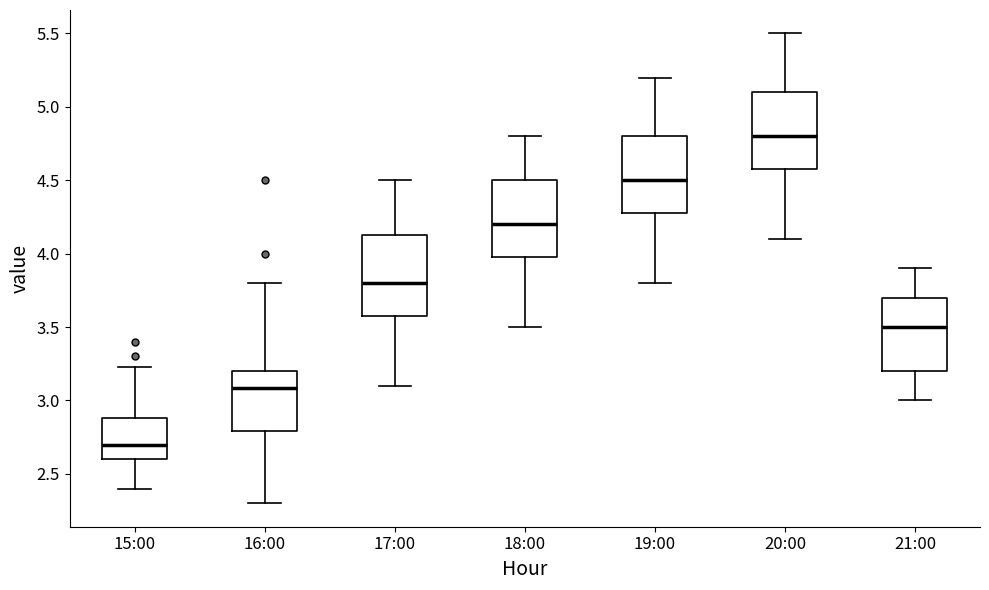

Reading left to right, read every box against the y-axis: the position of its median line, the range the box covers, and the ends of its whiskers. The values are not printed on the chart, so give them approximately, as read against the axis.

15:00: median 2.70, box 2.60 to 2.90, whiskers 2.40 to 3.25
16:00: median 3.10, box 2.80 to 3.20, whiskers 2.30 to 3.80
17:00: median 3.80, box 3.60 to 4.15, whiskers 3.10 to 4.50
18:00: median 4.20, box 4.00 to 4.50, whiskers 3.50 to 4.80
19:00: median 4.50, box 4.30 to 4.80, whiskers 3.80 to 5.20
20:00: median 4.80, box 4.60 to 5.10, whiskers 4.10 to 5.50
21:00: median 3.50, box 3.20 to 3.70, whiskers 3.00 to 3.90